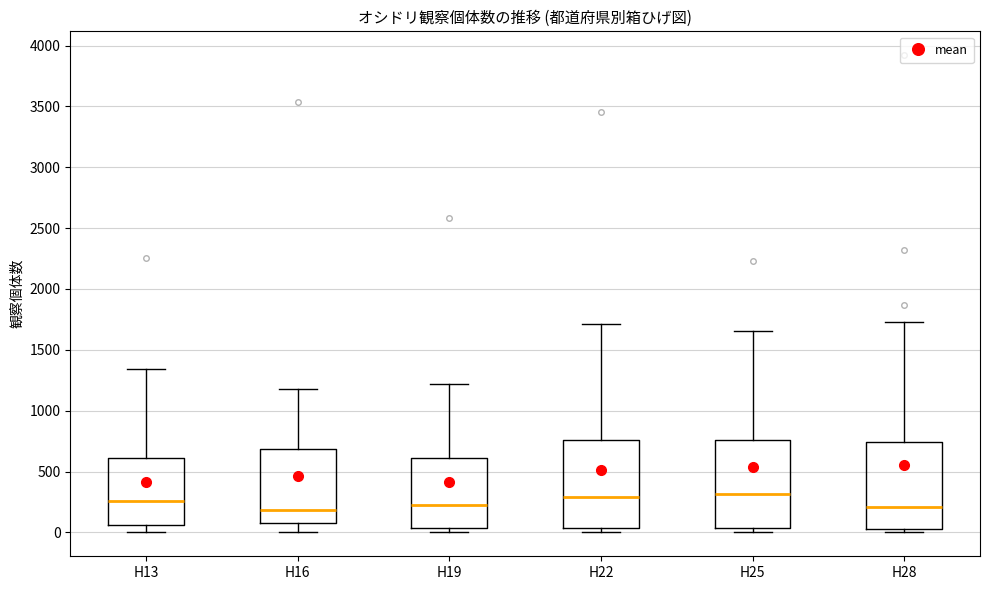

Reading left to right, transcribe this box plot: for each box, give where its median line is, the range the box spans, and where its two whiskers end, as read against the y-axis. The values are not printed on the chart, so give them approximately, as read against the axis.

H13: median 250, box 50 to 600, whiskers 0 to 1350
H16: median 200, box 100 to 700, whiskers 0 to 1200
H19: median 200, box 50 to 600, whiskers 0 to 1200
H22: median 300, box 50 to 750, whiskers 0 to 1700
H25: median 300, box 50 to 750, whiskers 0 to 1650
H28: median 200, box 50 to 750, whiskers 0 to 1750